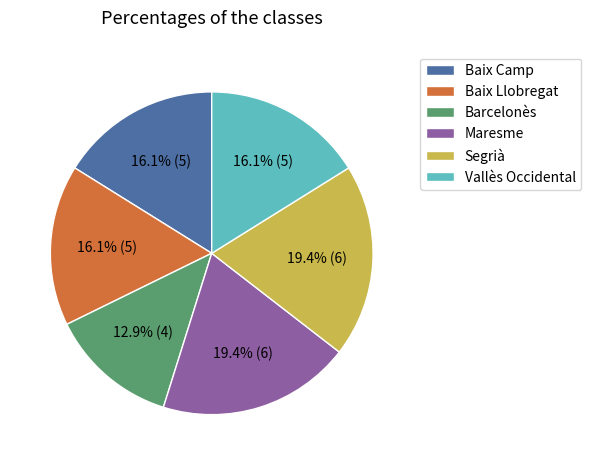

Is there any slice that represents more than half of the pie?

No